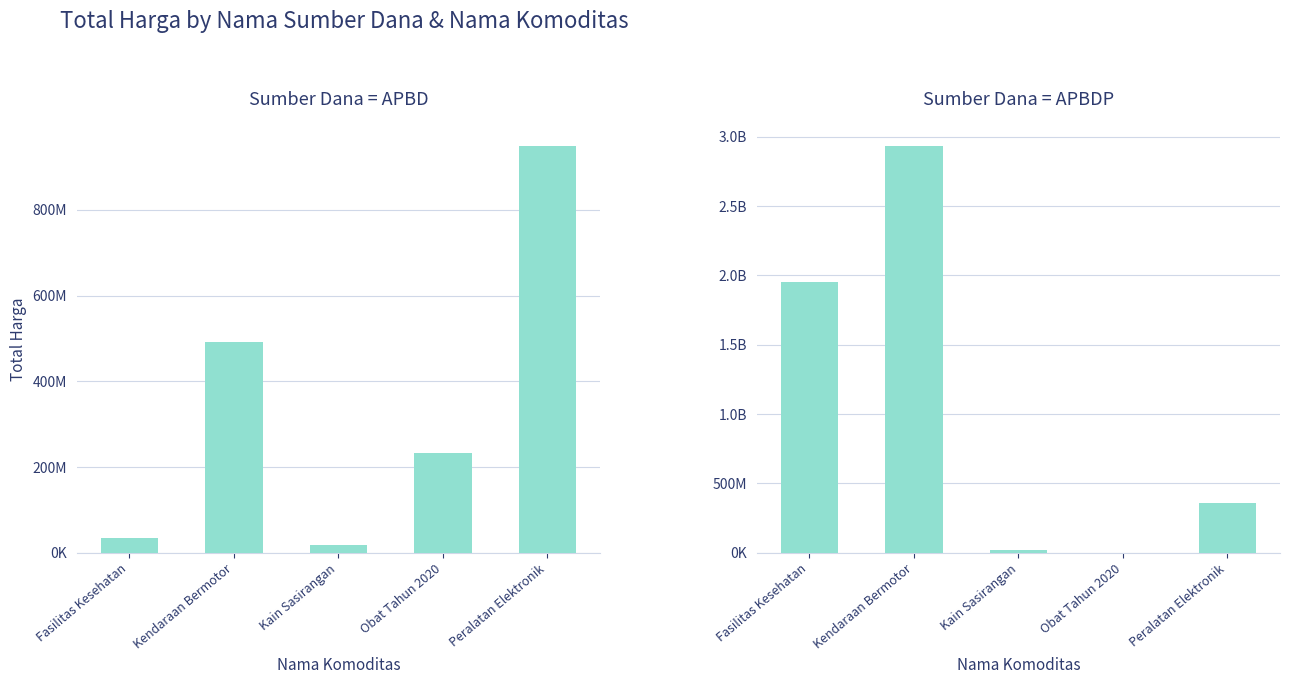

Which series has the widest spread of values?

APBDP